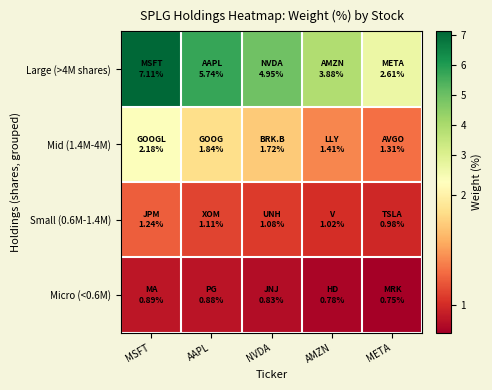

Which series has the widest spread of values?

Large (>4M shares)